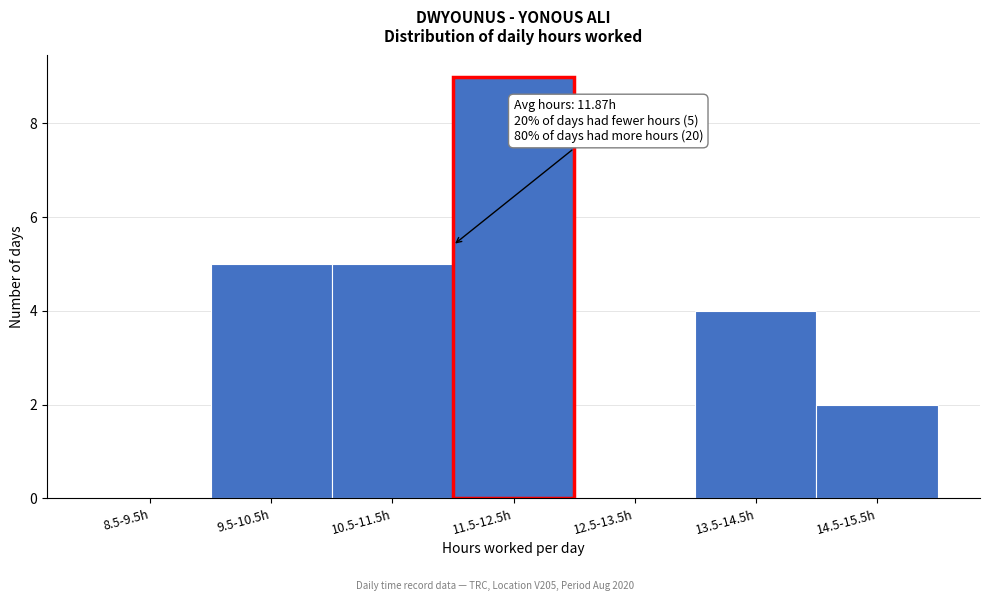

Reading right to left, list all the values displayed in this chart.

14.5-15.5h=2	13.5-14.5h=4	12.5-13.5h=0	11.5-12.5h=9	10.5-11.5h=5	9.5-10.5h=5	8.5-9.5h=0